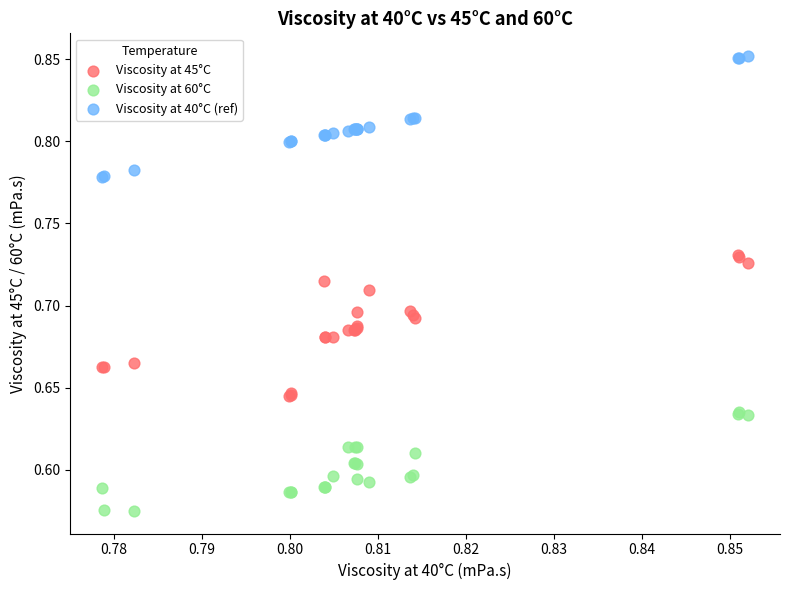

Which series reaches the maximum Y coordinate?

Viscosity at 40°C (ref)